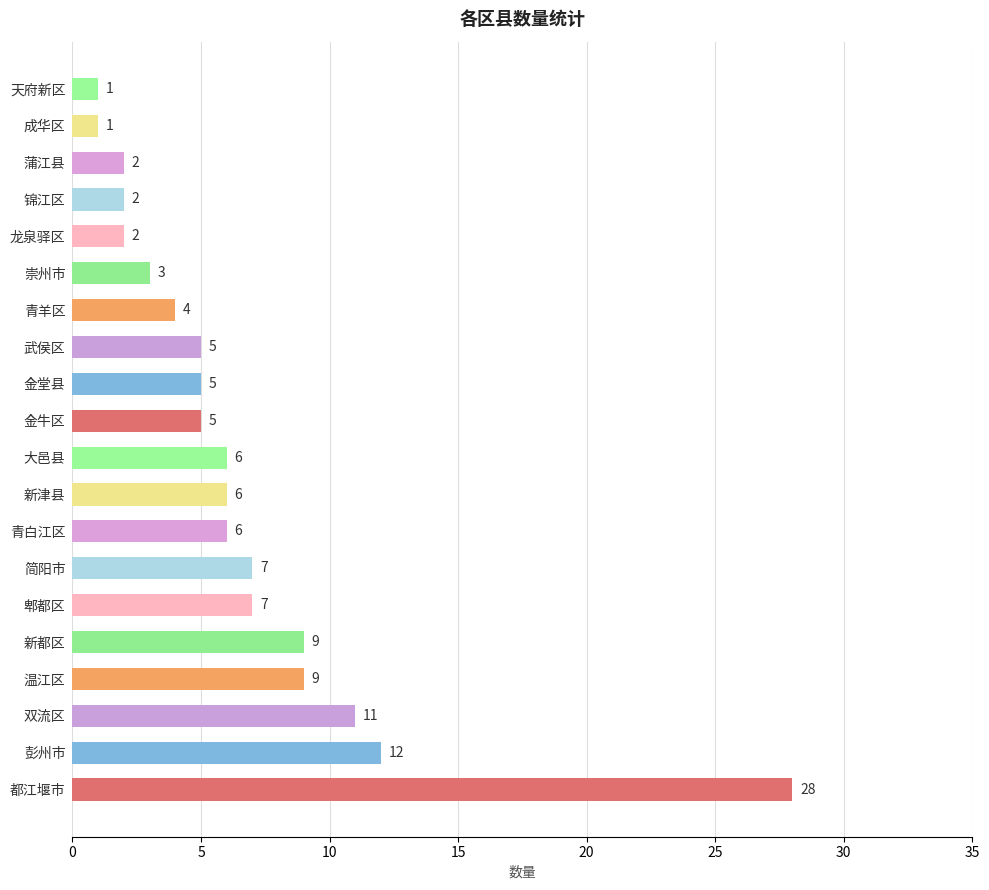

The value at 新津县 is 6. True or false?

True